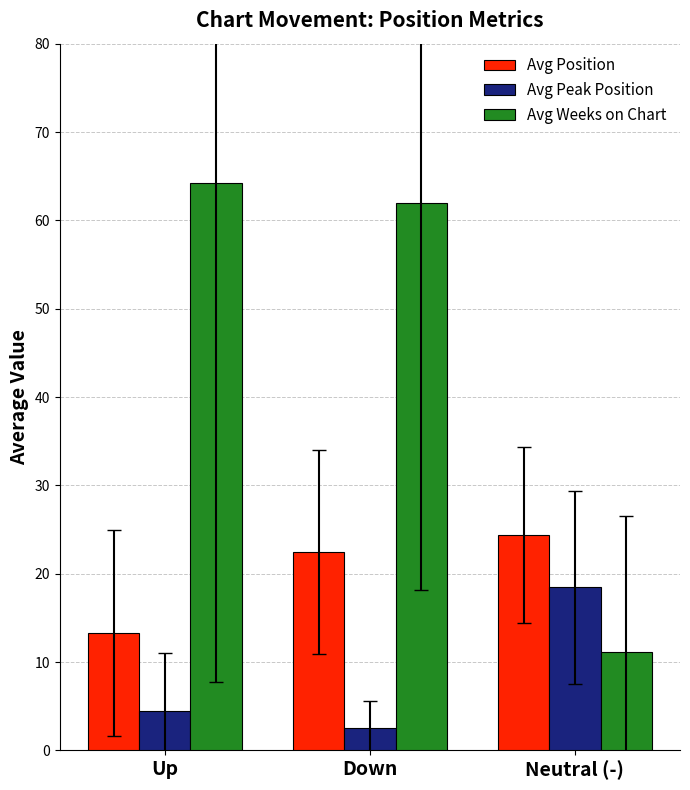

At how many categories does at least one series exceed 3?

3